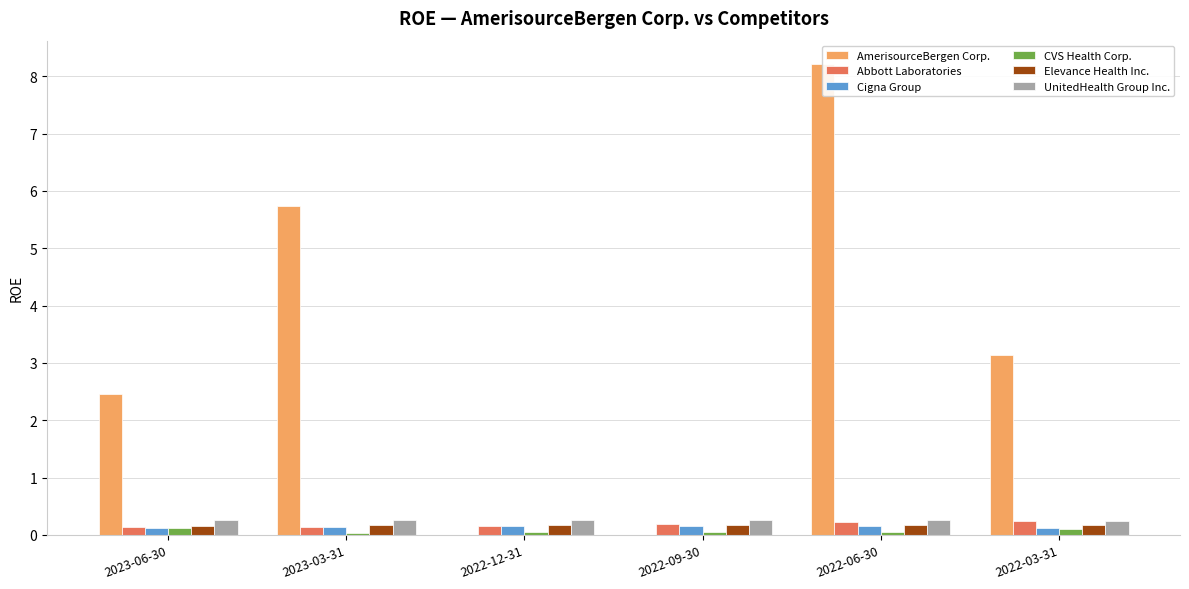

What is the sum of all Elevance Health Inc. values?

1.0